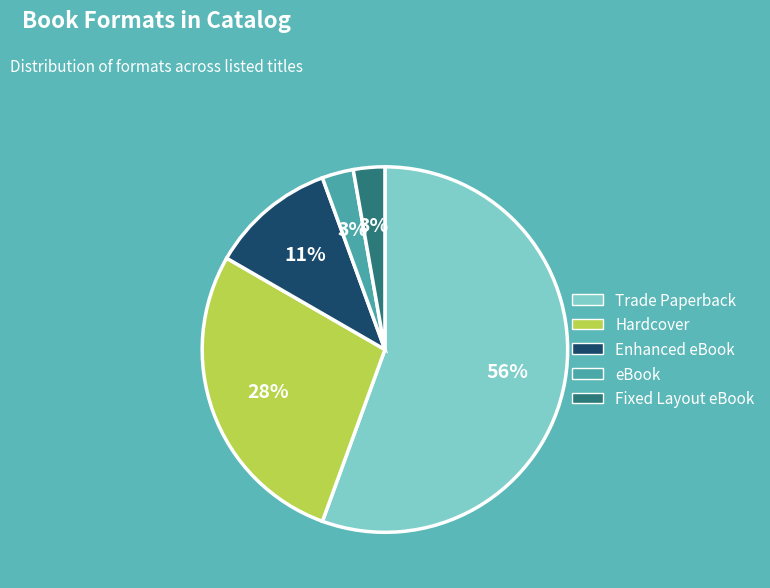

Which slice represents more than half of the pie?

Trade Paperback